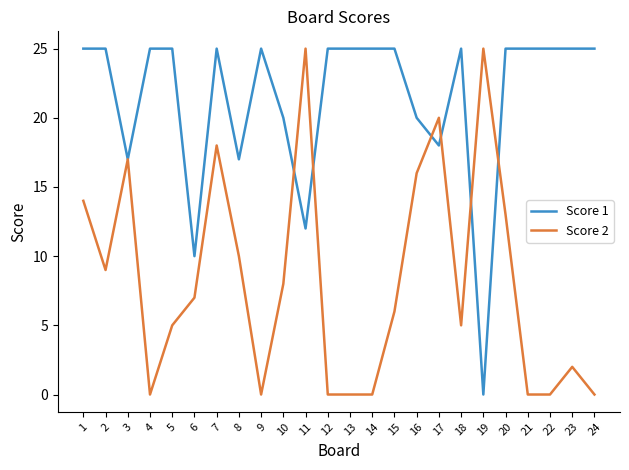

Which series changed the most between 5 and 15?

Score 2